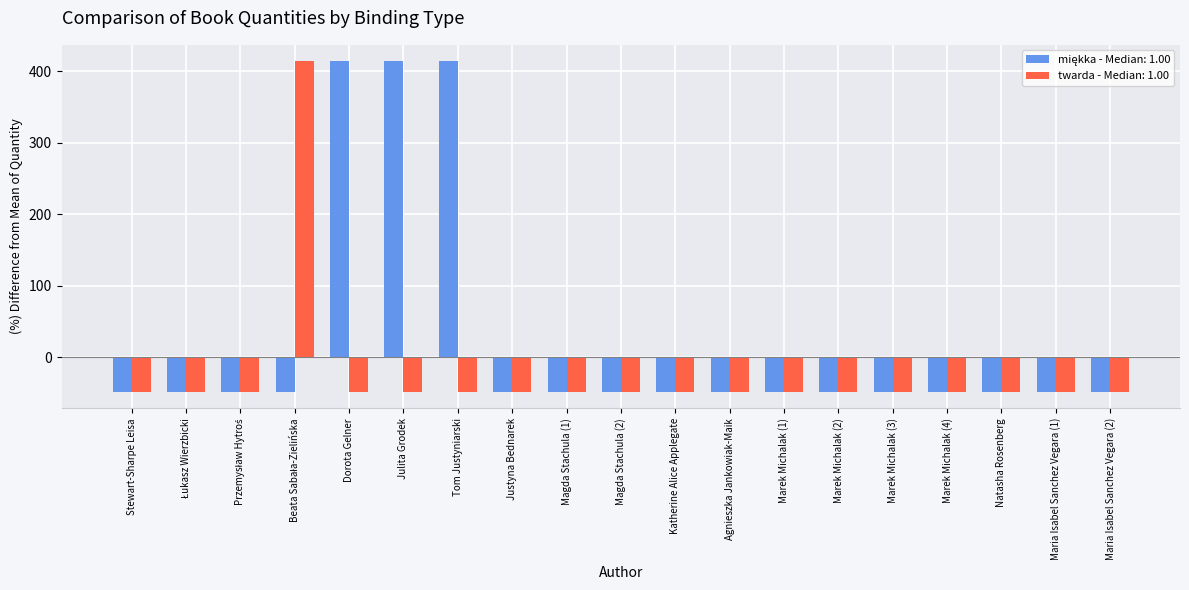

How many bars are there in total?

38